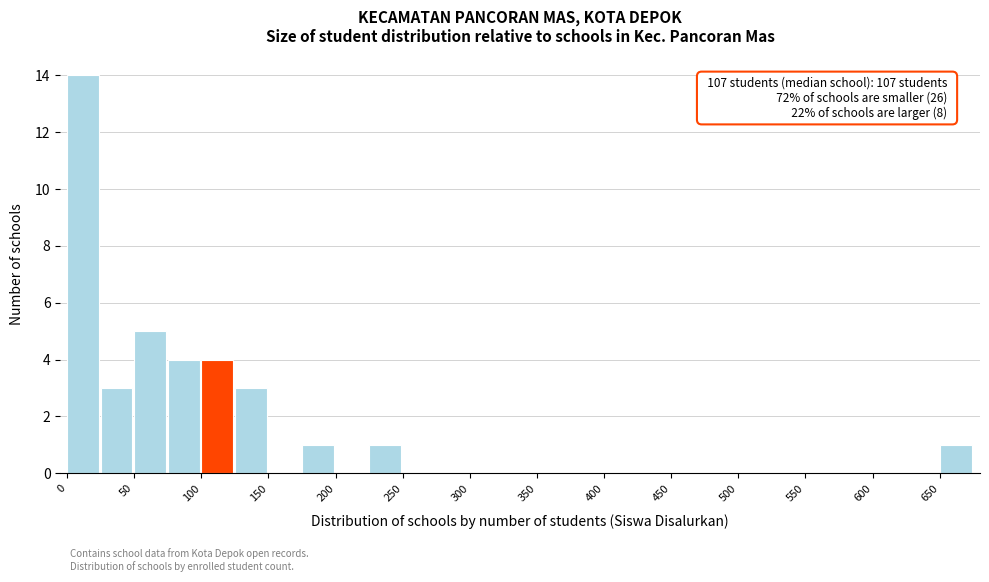

Over which range of the x-axis is the bar tallest?

0 to 25